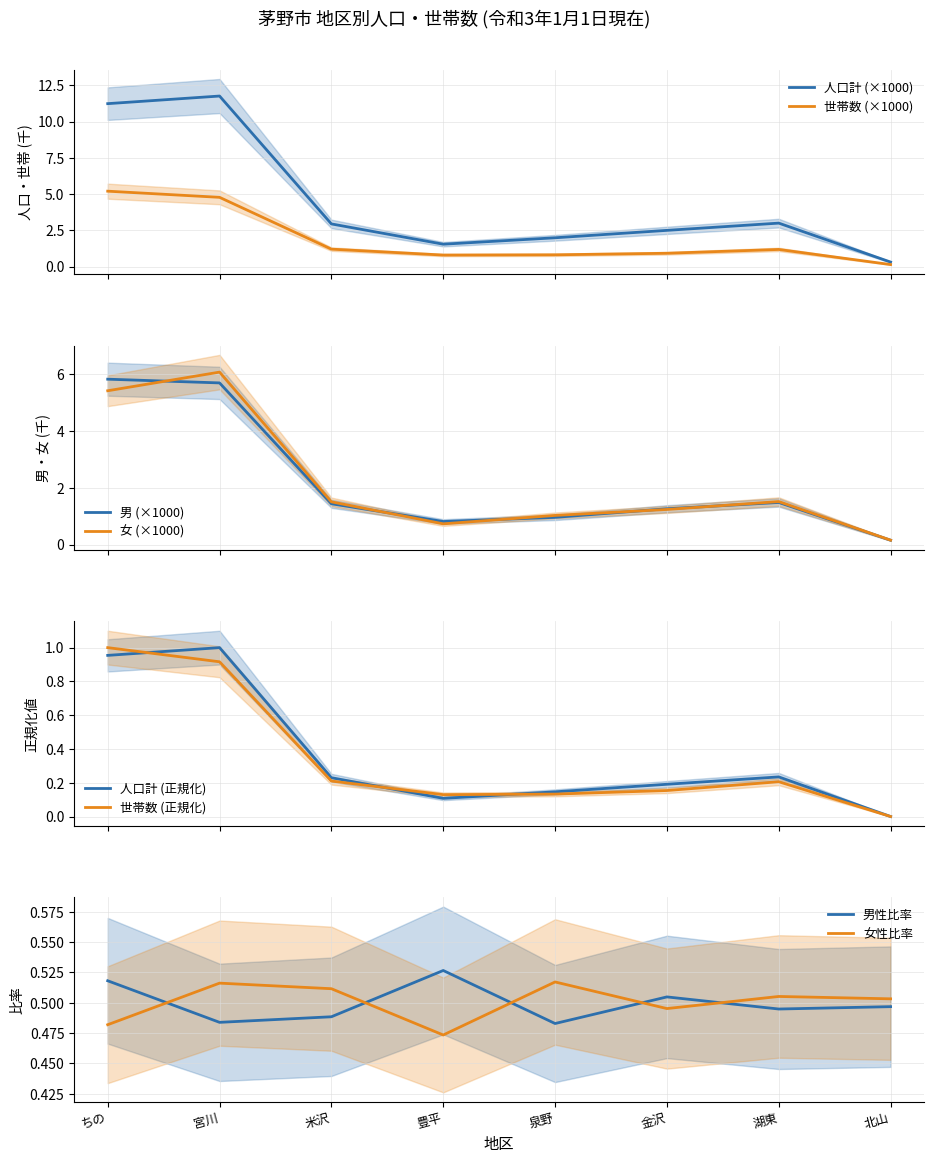

How many categories are shown in the chart?

8